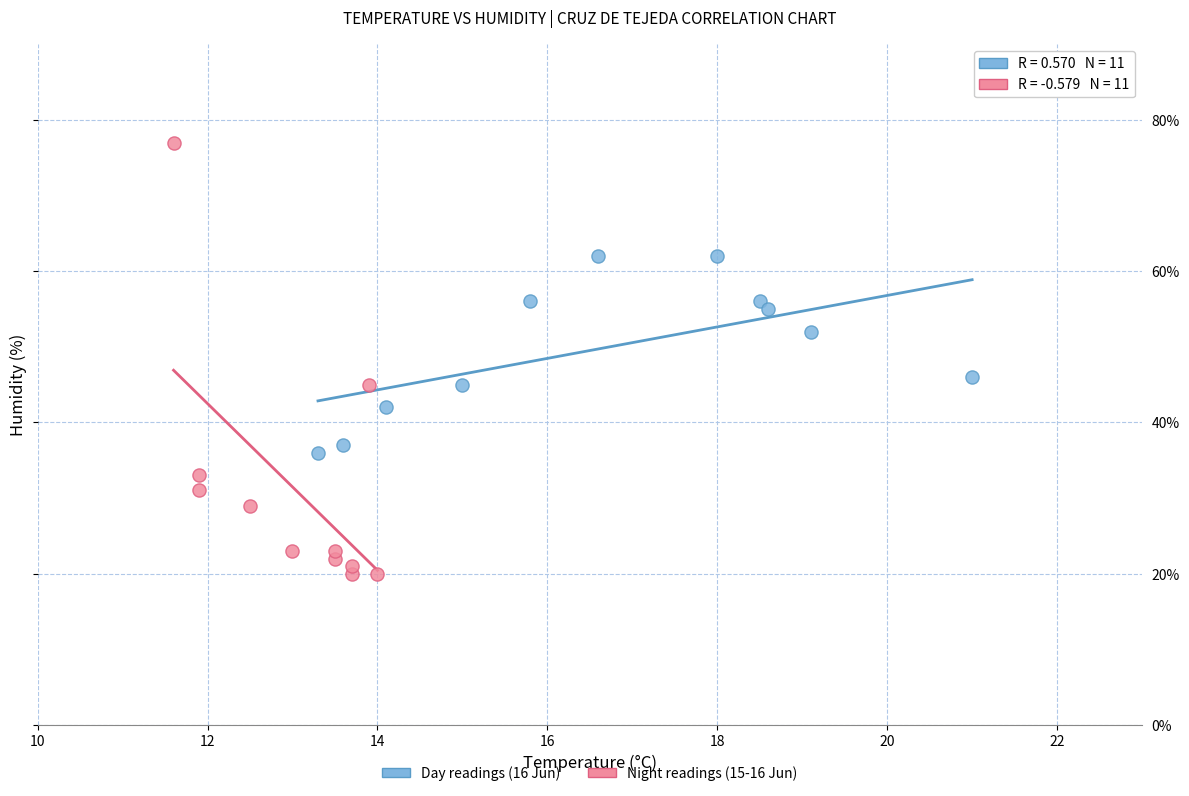

Which series has the widest spread of Y values?

Night readings (15-16 Jun)